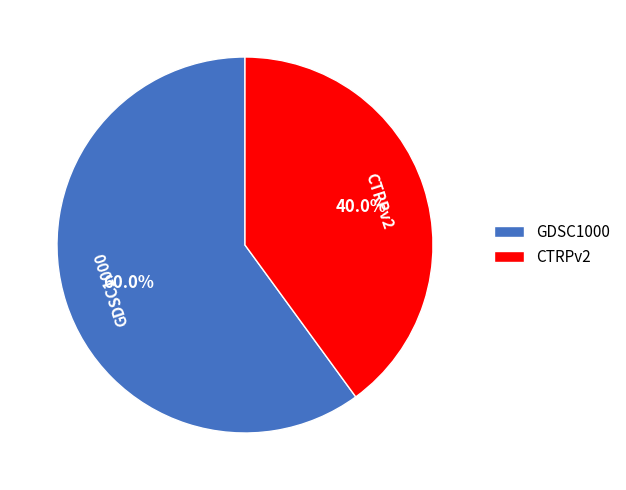

To the nearest percent, what percentage of the pie is CTRPv2?

40%